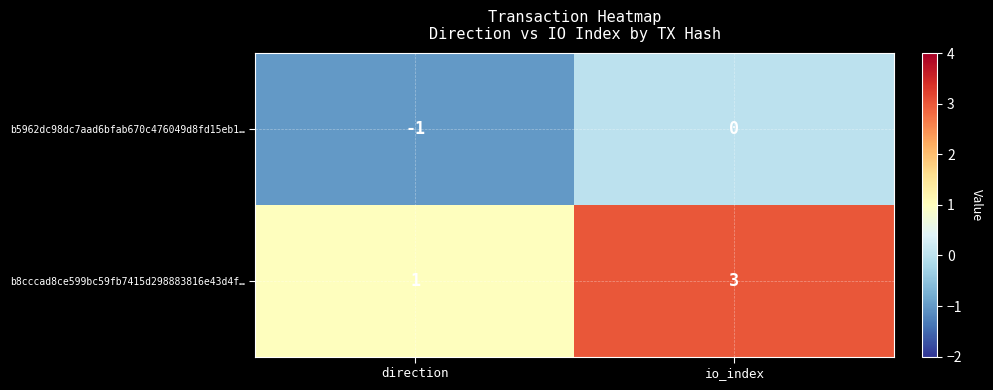

True or false: b5962dc98dc7aad6bfab670c476049d8fd15eb1… has a value of 0 at direction.

False